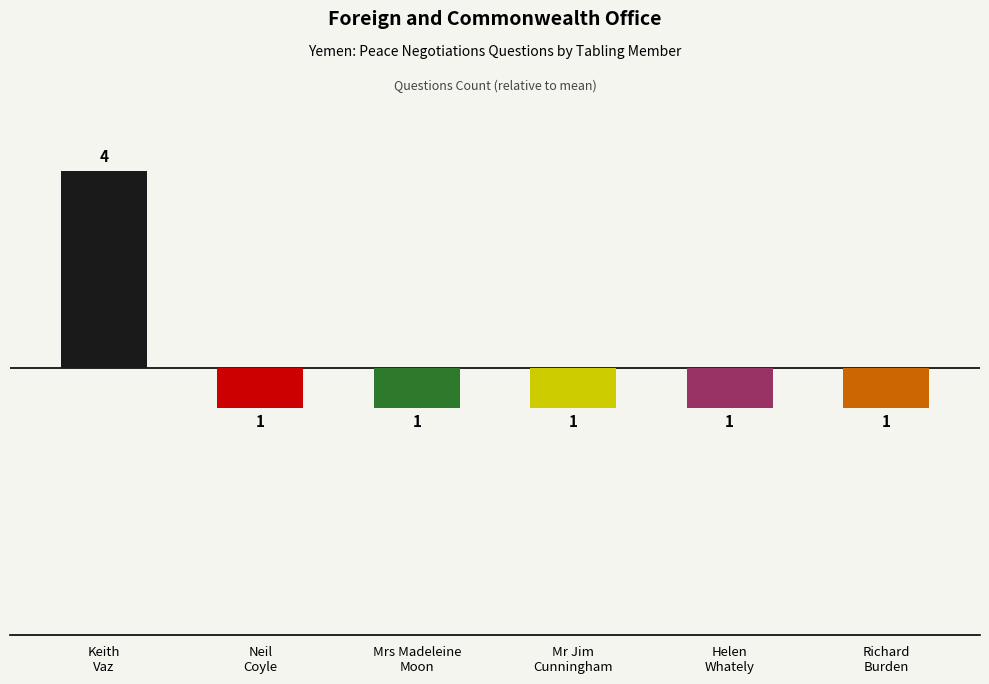

What is the approximate value at Keith Vaz?

4